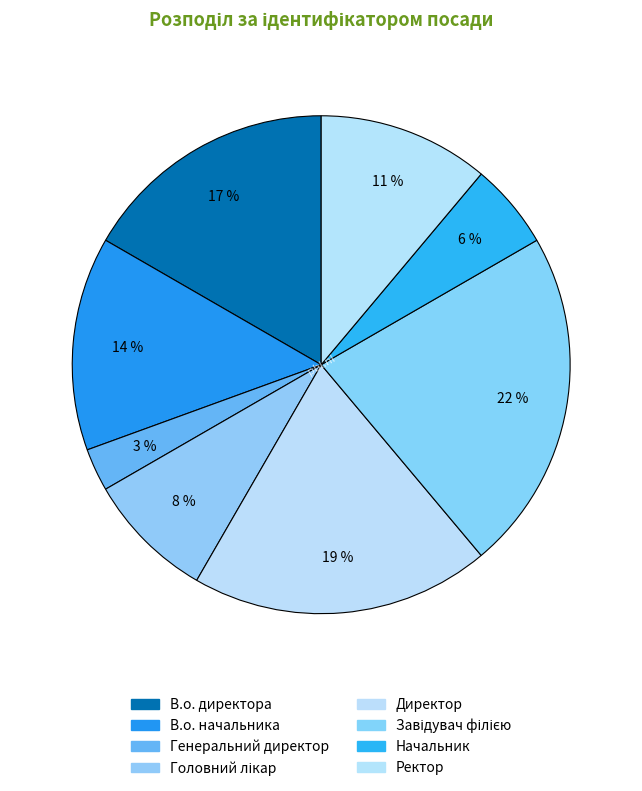

How many segments does this pie chart have?

8